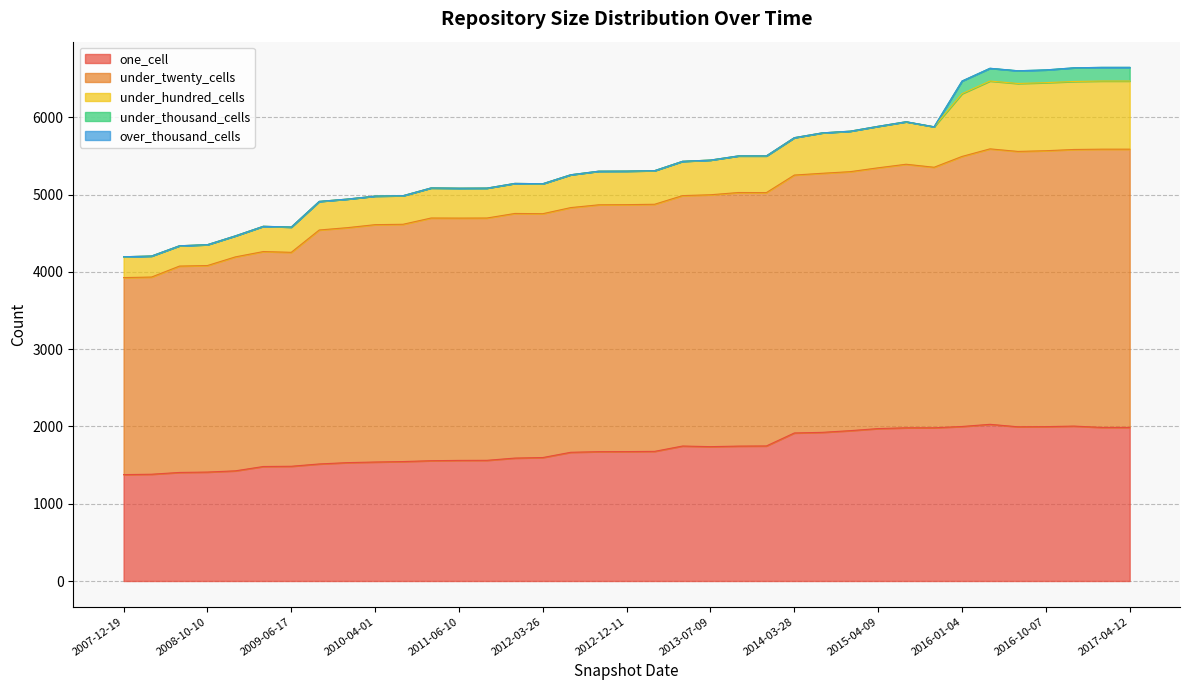

What are all the series names shown in the legend?

one_cell, under_twenty_cells, under_hundred_cells, under_thousand_cells, over_thousand_cells